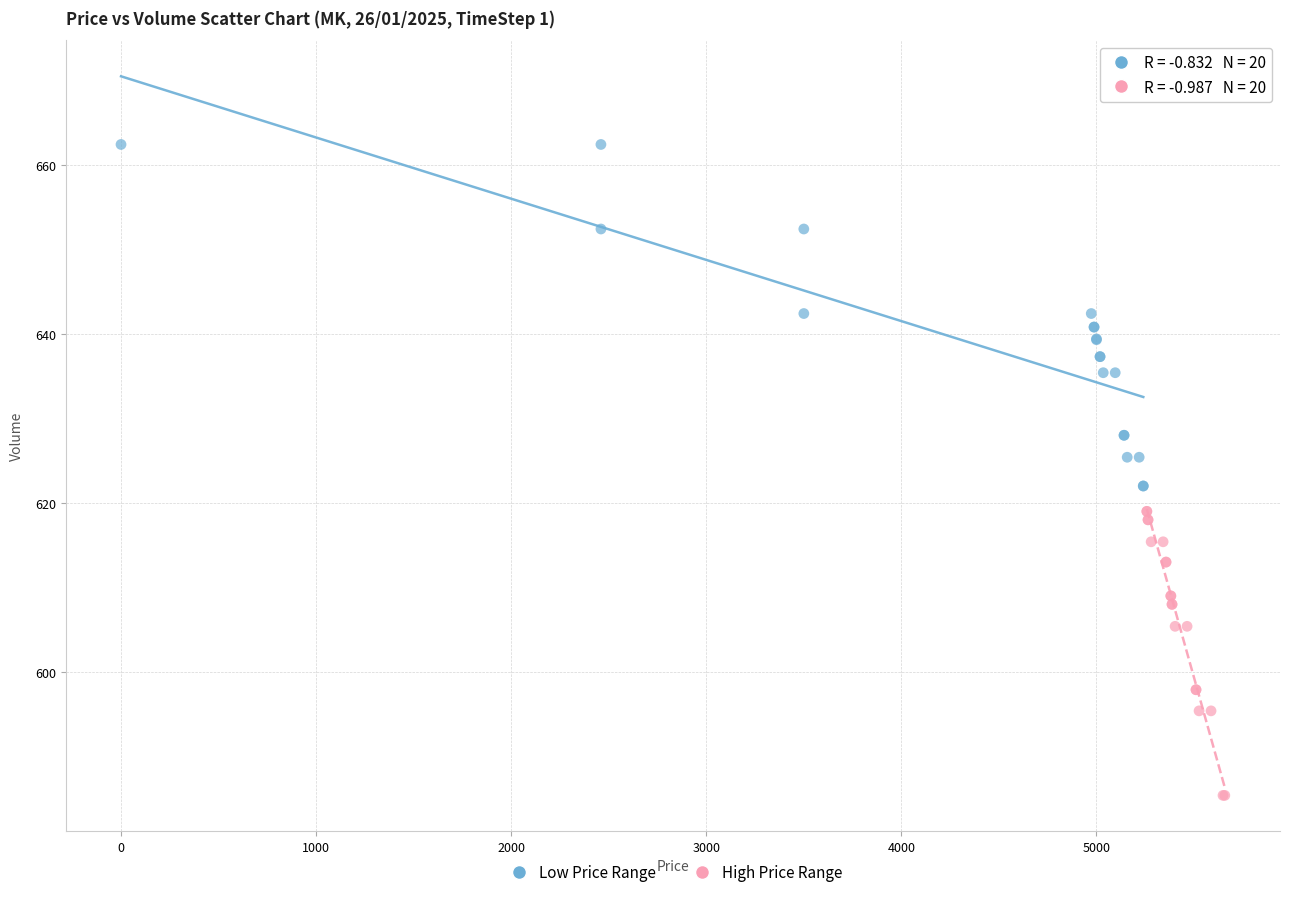

Which series has the largest Y range (max minus min)?

Low Price Range